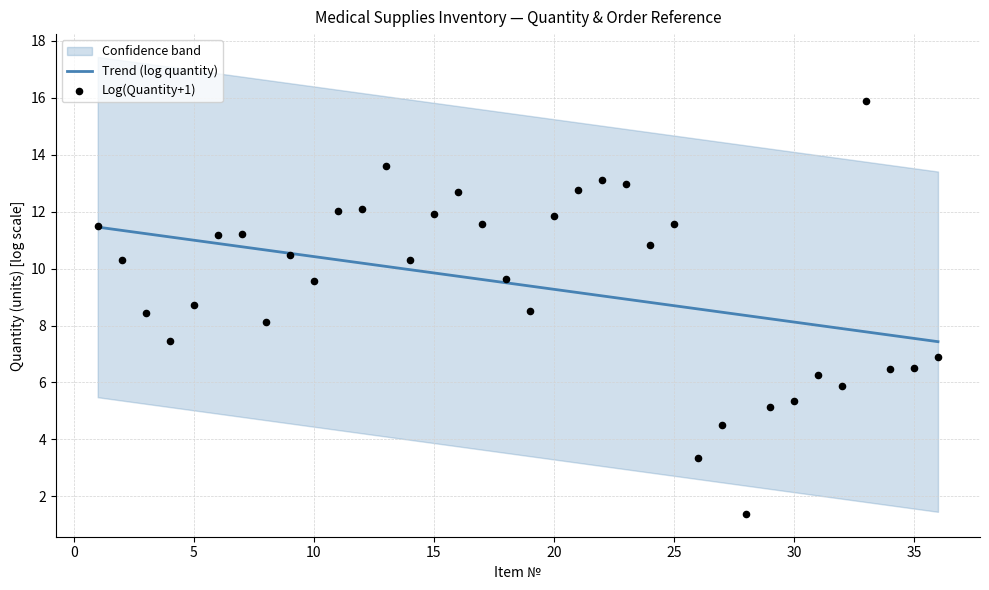

Which series has the largest total across all categories?

Trend (log quantity)